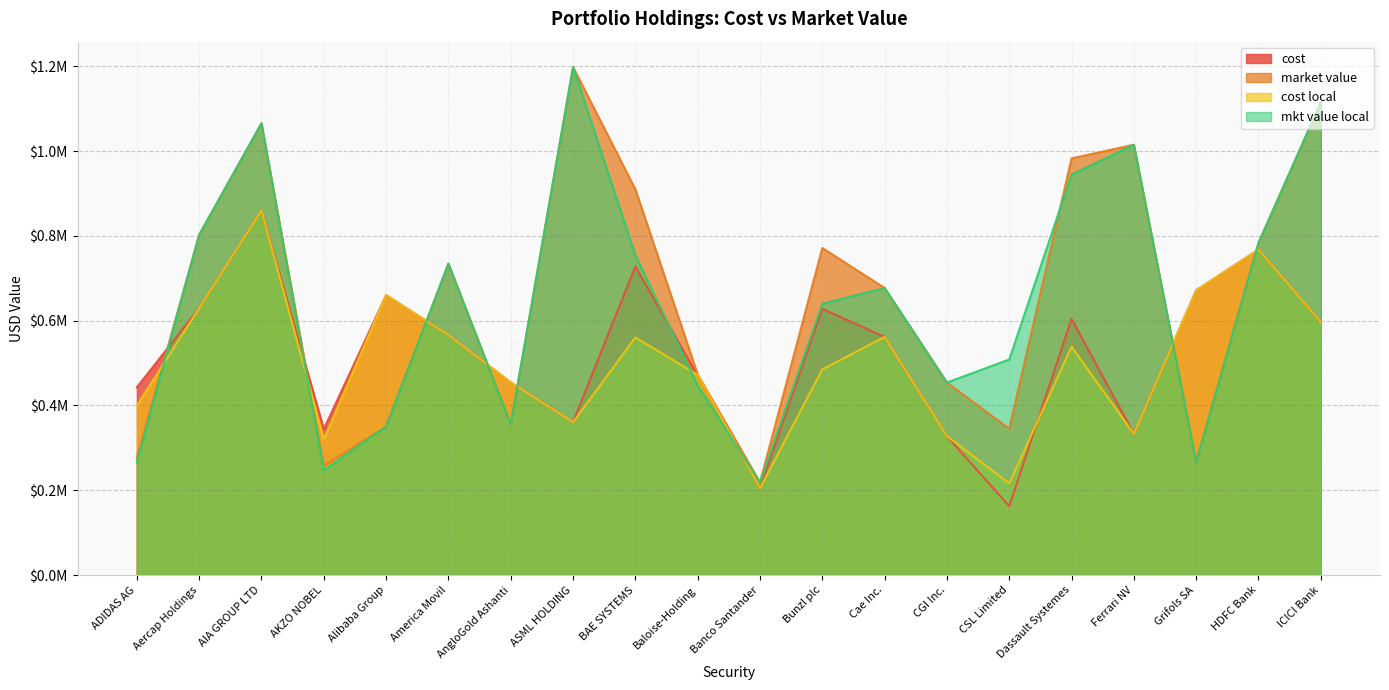

Where is market value nearest to the value 708268?

America Movil